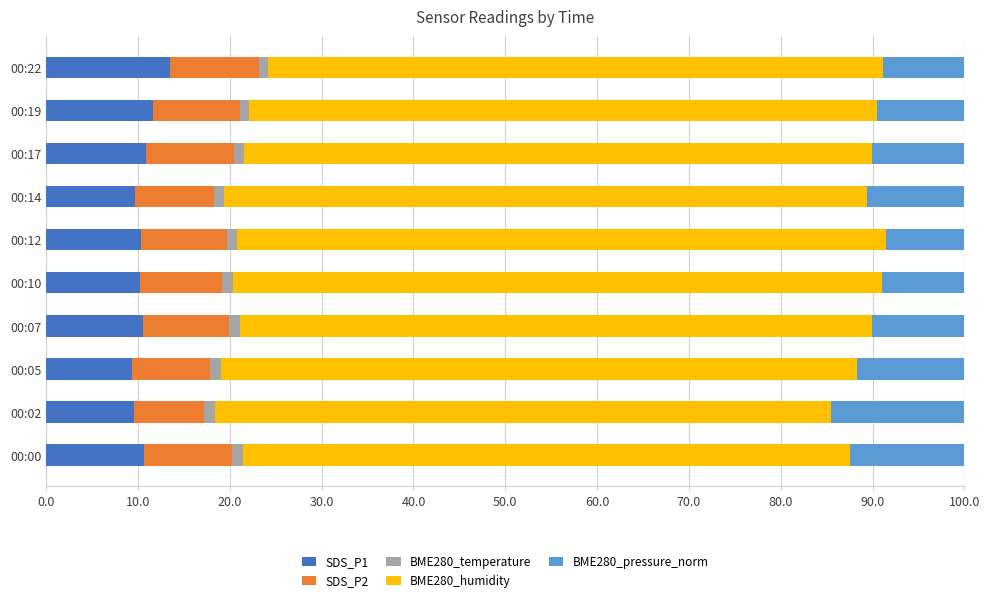

What is the lowest value of the SDS_P1 series?

9.4